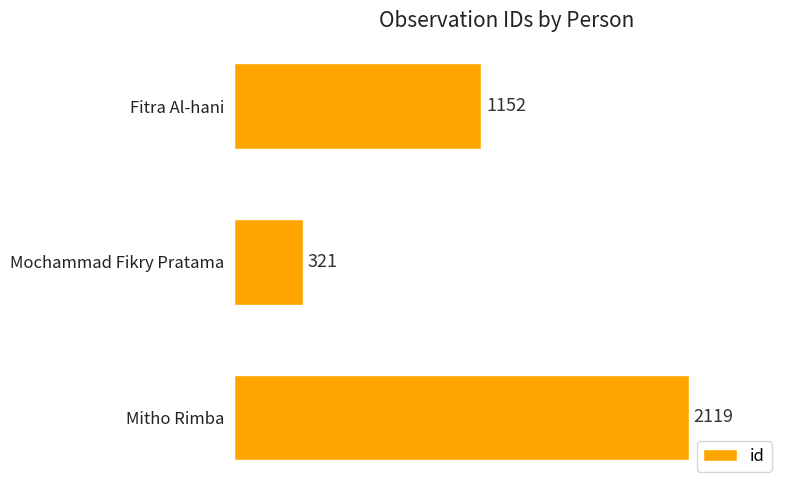

Reading bottom to top, extract all data points from this chart.

2119	321	1152